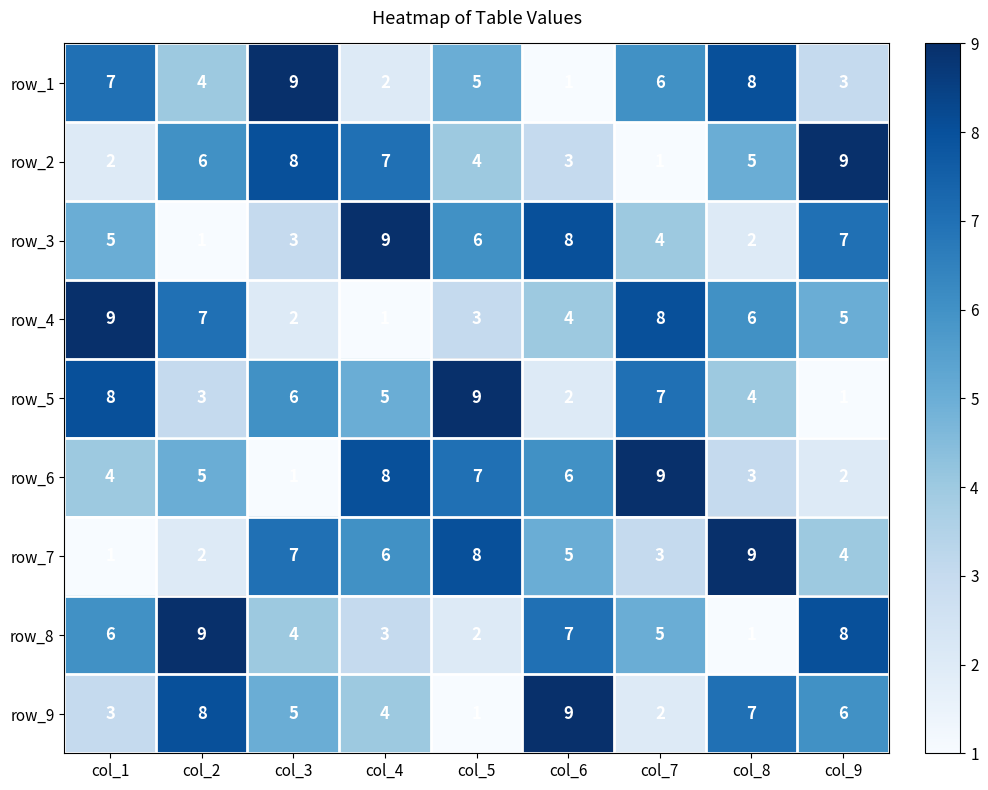

Is the value of row_5 at col_7 greater than the value of row_2 at col_8?

Yes